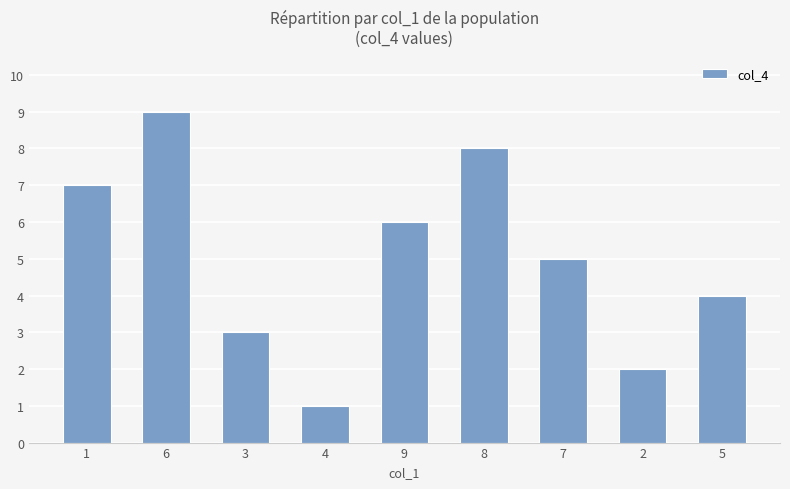

At which label is the value closest to 5?

7